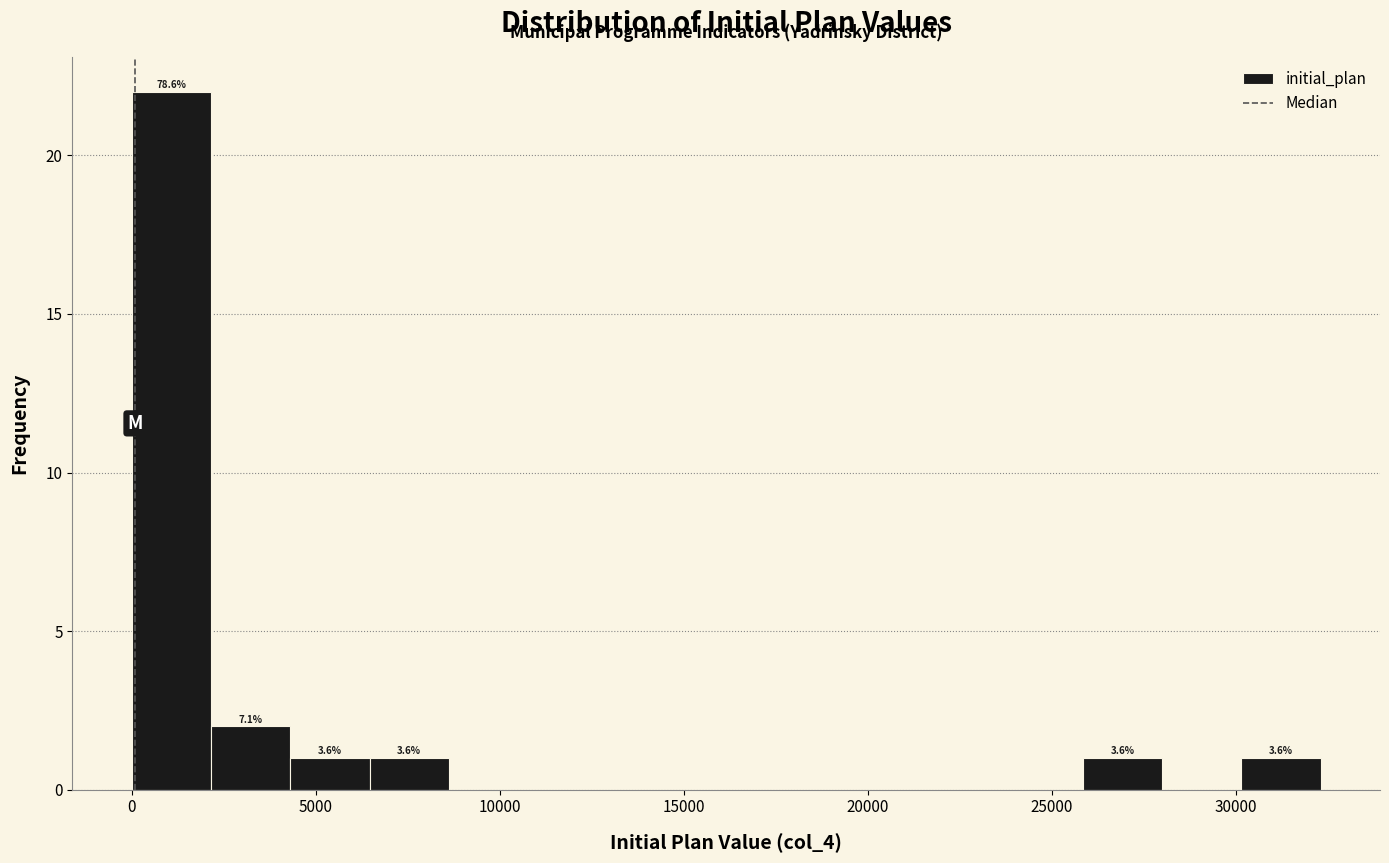

Which range on the x-axis has the tallest bar?

0 to 2000